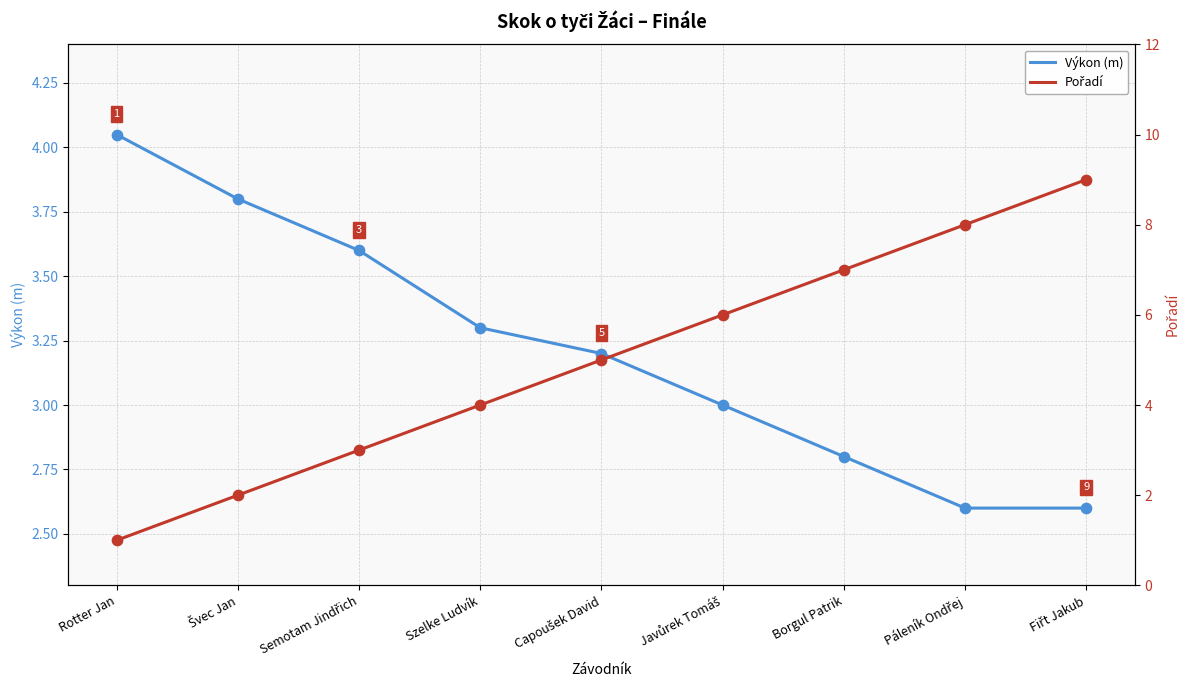

At how many categories does at least one series exceed 4?

6